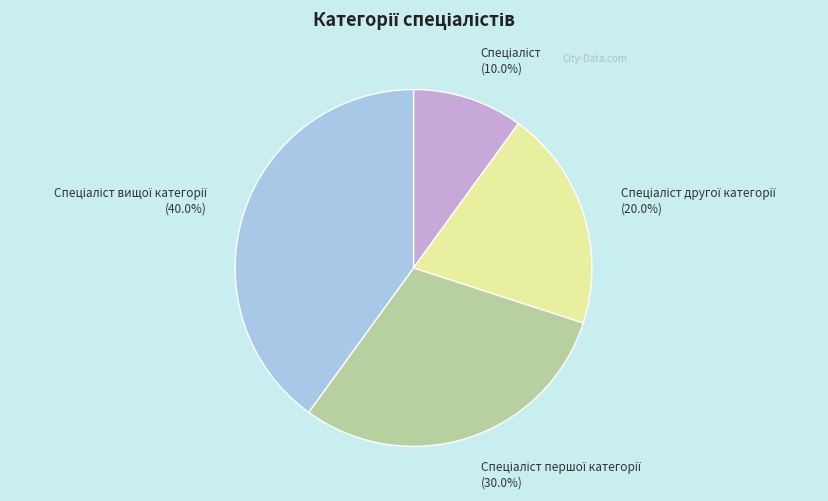

Does any single category account for the majority?

No